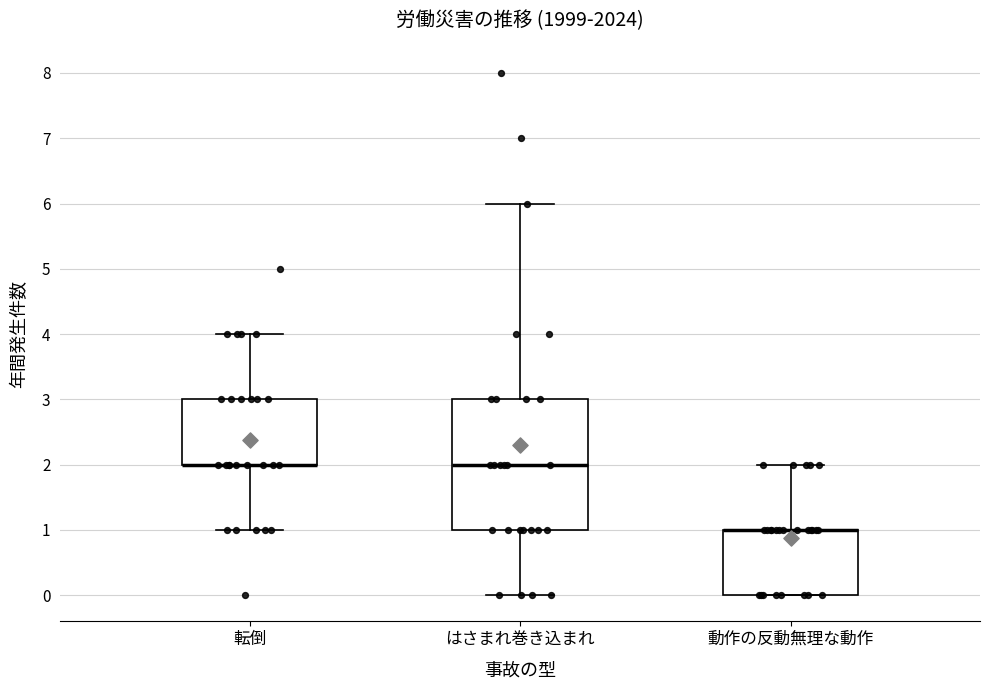

Reading left to right, transcribe this box plot: for each box, give where its median line is, the range the box spans, and where its two whiskers end, as read against the y-axis. The values are not printed on the chart, so give them approximately, as read against the axis.

転倒: median 2 (drawn on the box's lower edge), box 2 to 3, whiskers 1 to 4
はさまれ巻き込まれ: median 2, box 1 to 3, whiskers 0 to 6
動作の反動無理な動作: median 1 (drawn on the box's upper edge), box 0 to 1, whiskers 0 to 2